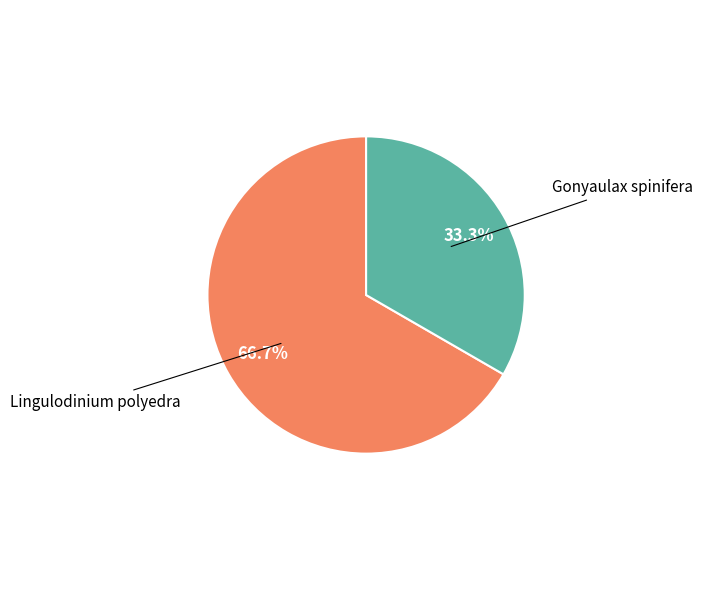

Does any single category account for the majority?

Yes